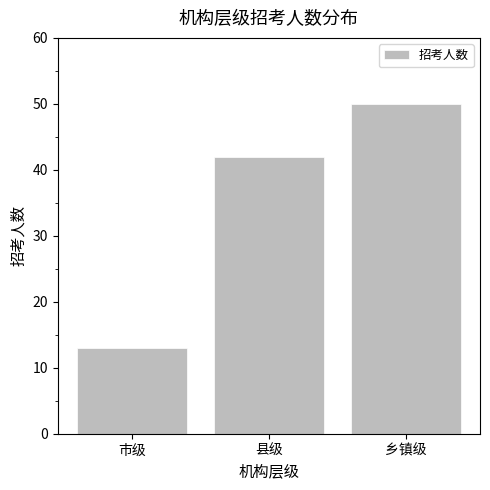

How many values are between 13 and 50?

3